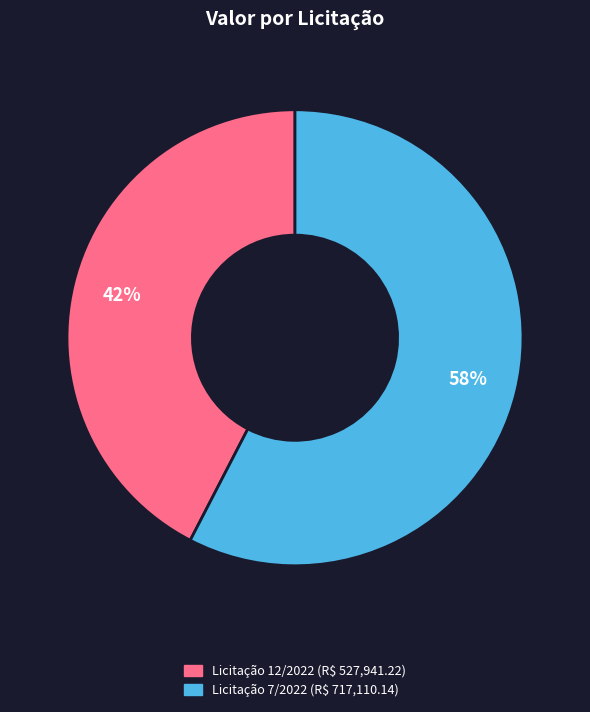

To the nearest percent, what is the average slice percentage?

50%